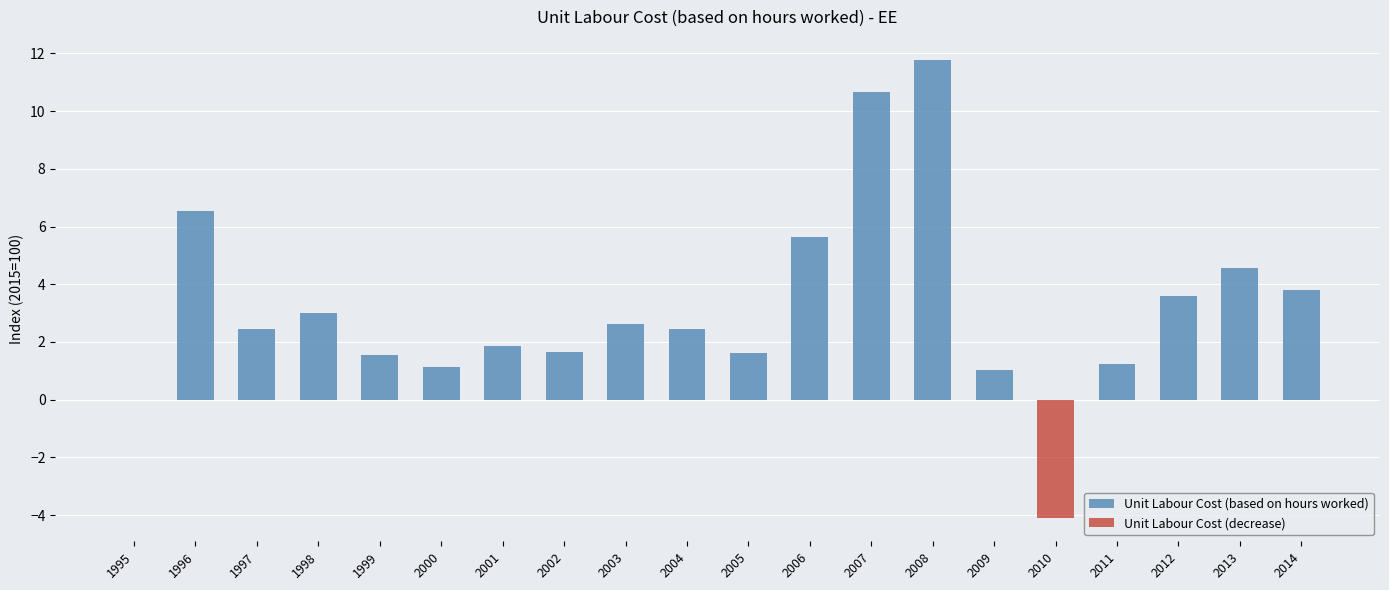

Which series has the widest spread of values?

Unit Labour Cost (based on hours worked)